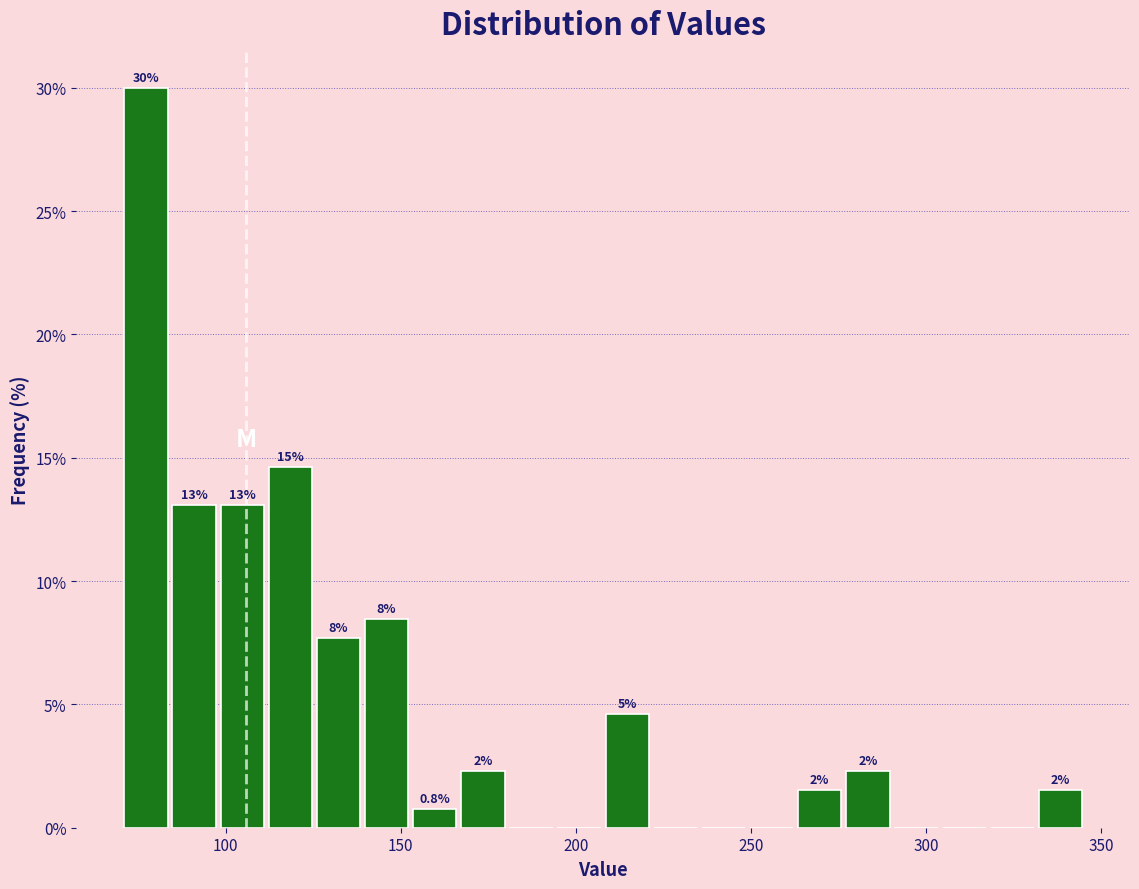

Around what value on the x-axis is the tallest bar? Give the approximate position of its centre, as read against the axis.

75